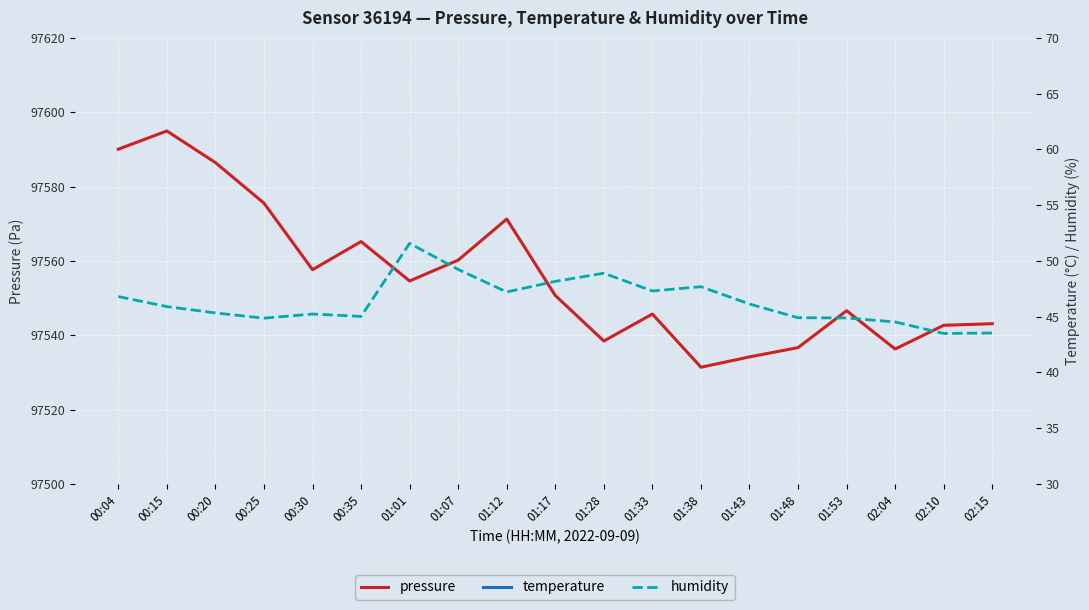

At which label does pressure first exceed 97550?

00:04